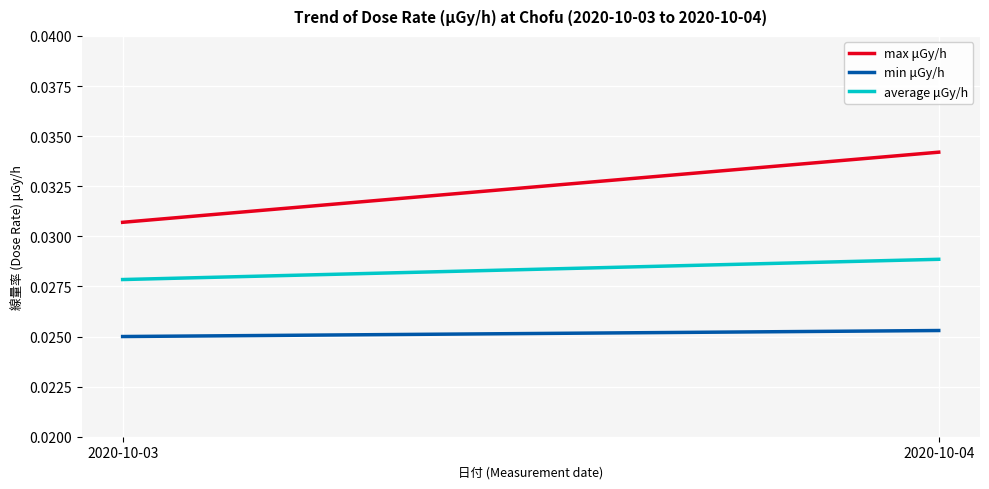

What are all the series names shown in the legend?

max μGy/h, min μGy/h, average μGy/h